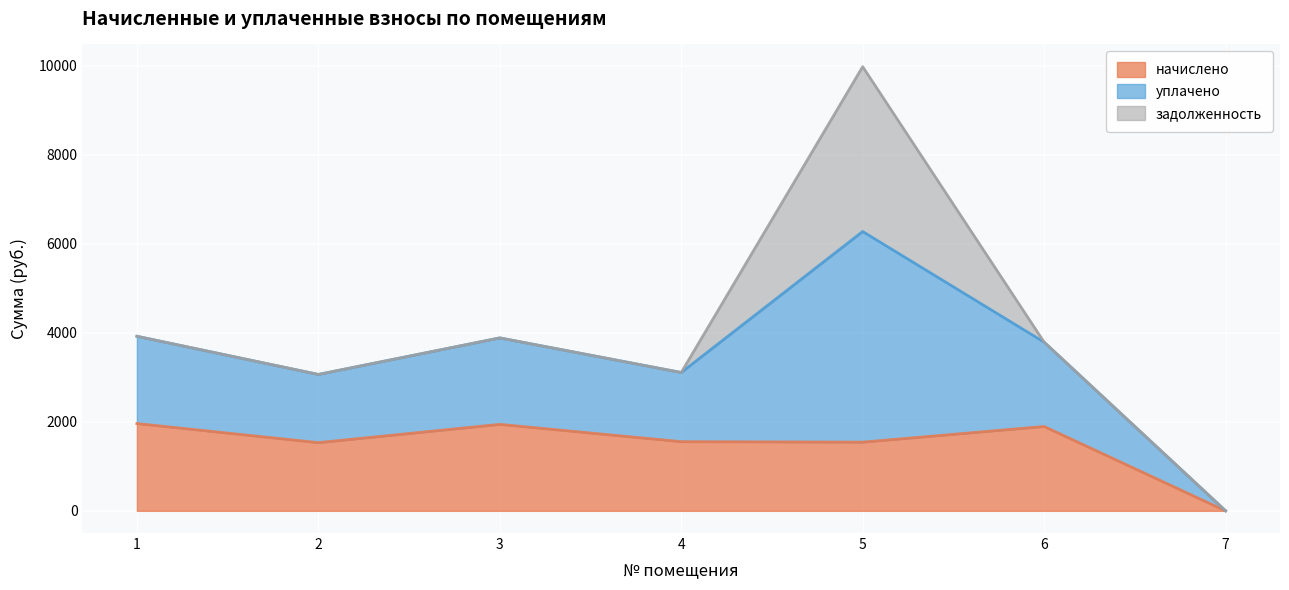

List the labels in order of начислено value, largest first.

1, 3, 6, 4, 5, 2, 7